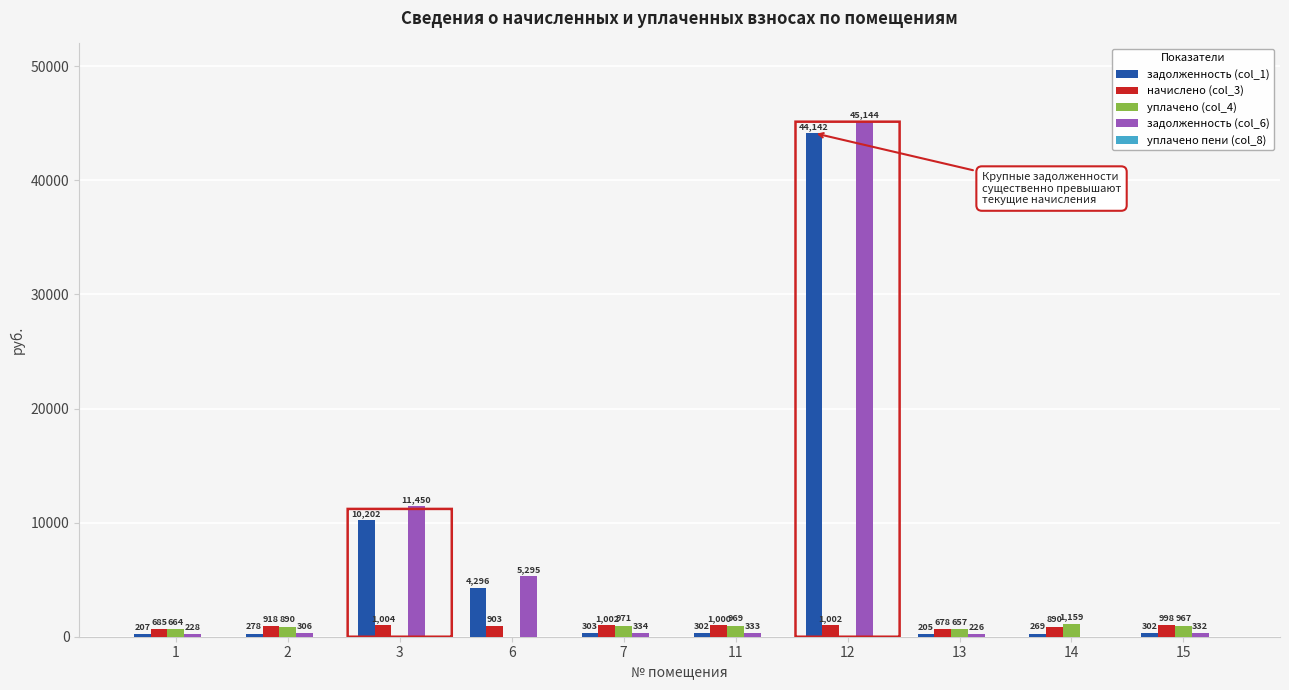

Count the number of categories in the chart.

10